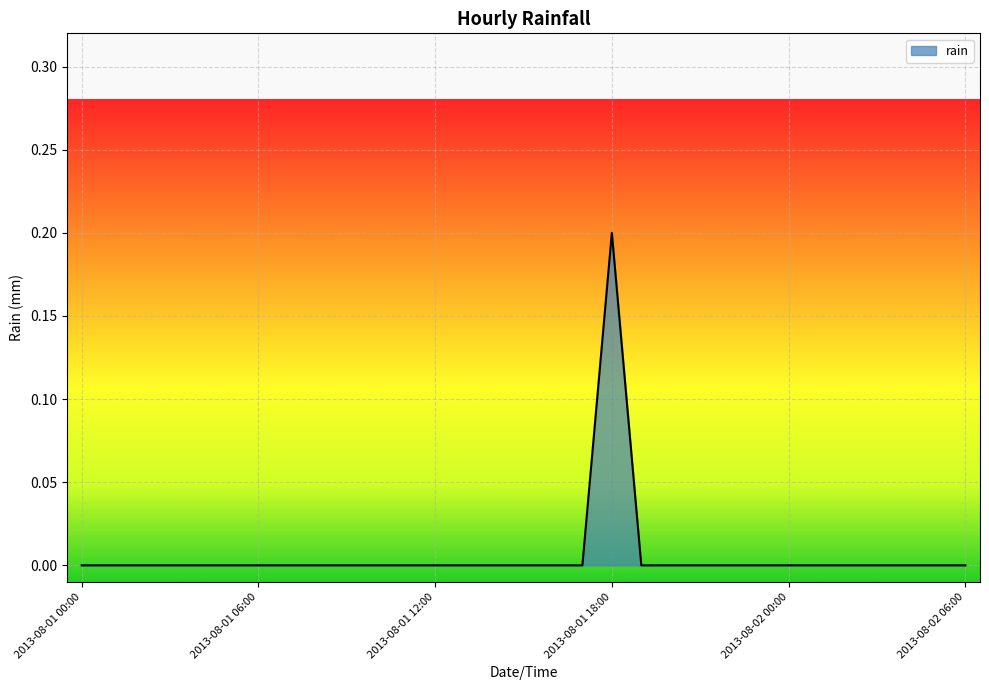

What is the greatest value displayed?

0.2